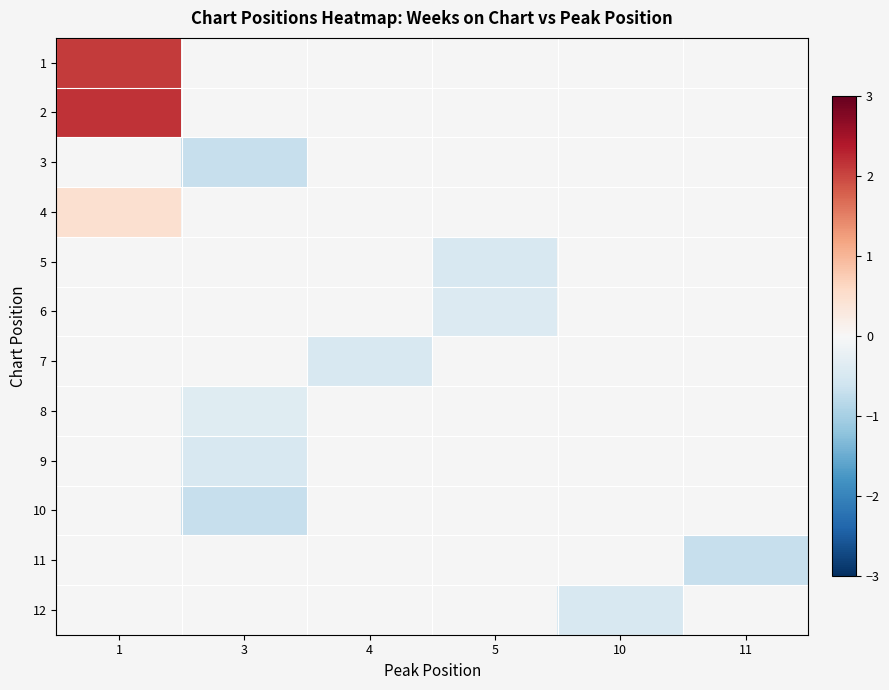

How many data points does each series have?

6